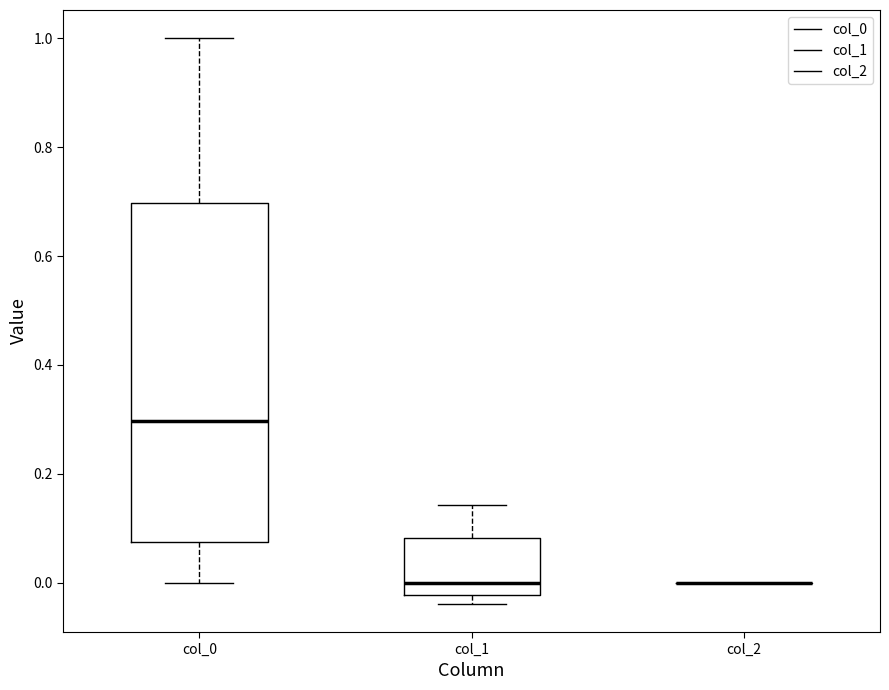

Reading left to right, read every box against the y-axis: the position of its median line, the range the box covers, and the ends of its whiskers. The values are not printed on the chart, so give them approximately, as read against the axis.

col_0: median 0.30, box 0.08 to 0.70, whiskers 0.00 to 1.00
col_1: median 0.00, box -0.02 to 0.08, whiskers -0.04 to 0.14
col_2: box collapsed to a line at 0.00, whiskers 0.00 to 0.00